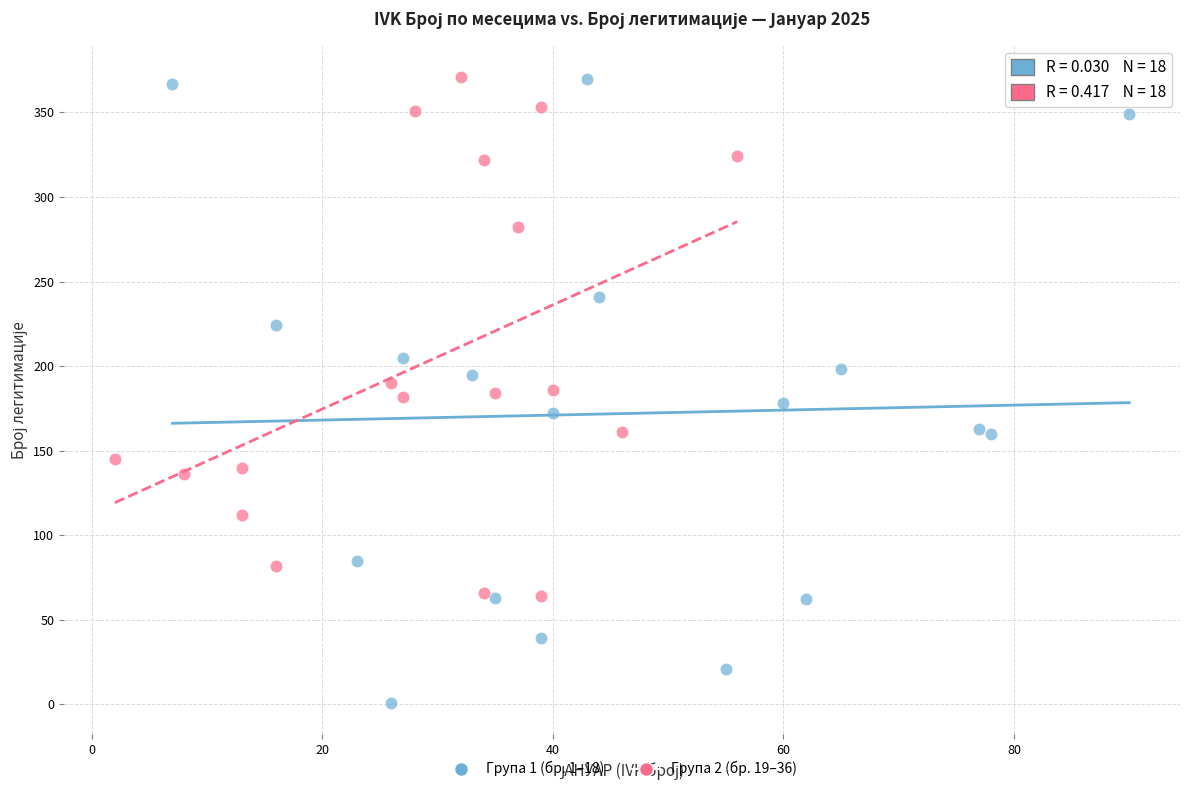

What are all the series names shown in the legend?

Група 1 (бр. 1–18), Група 2 (бр. 19–36)